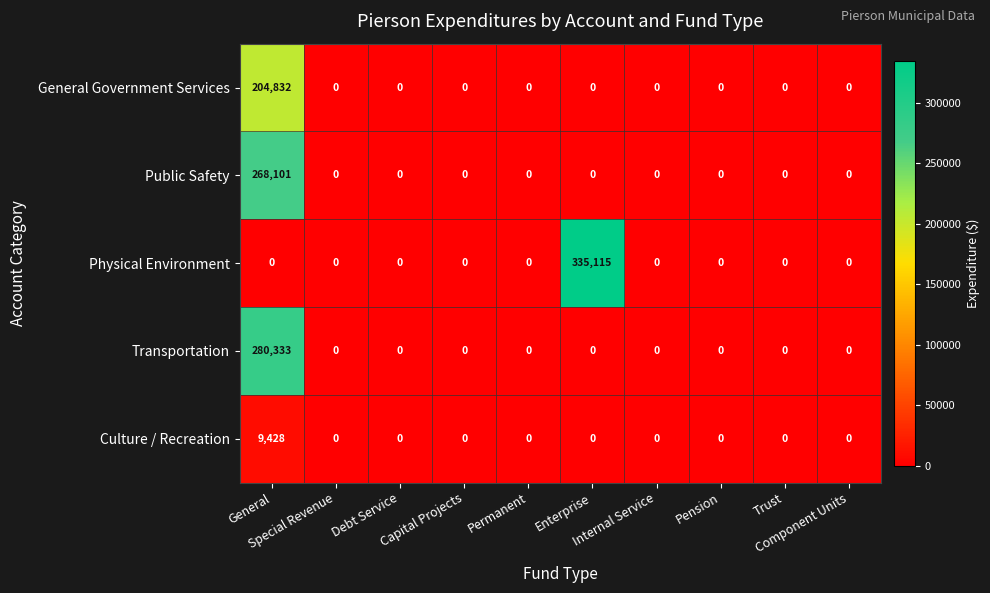

Which series has the largest total across all categories?

Physical Environment